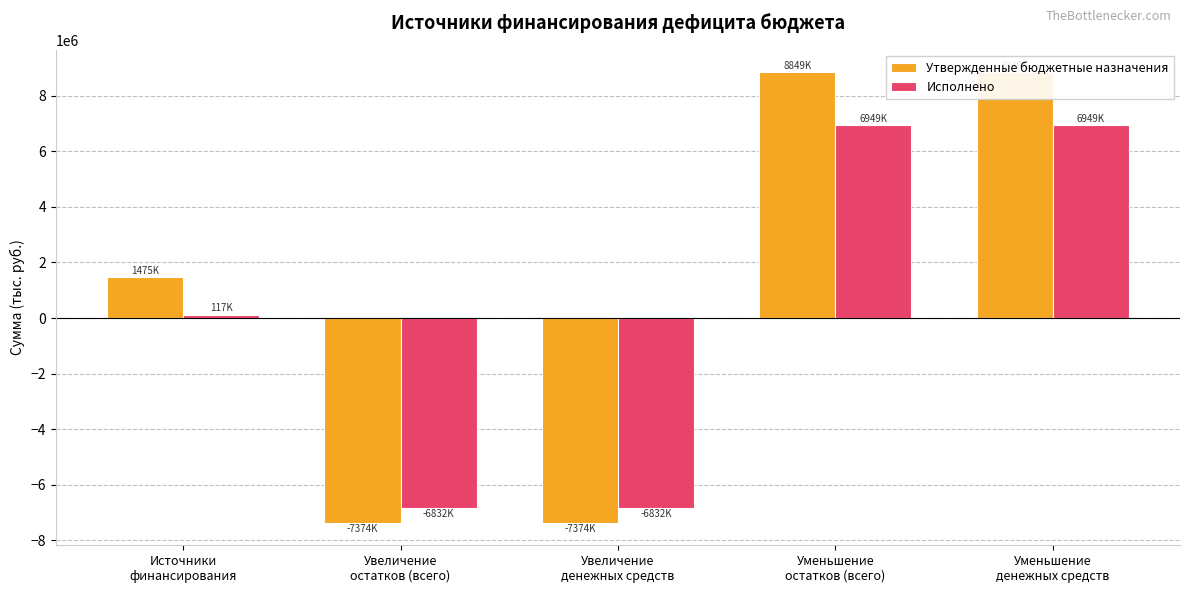

Is the value of Утвержденные бюджетные назначения at Уменьшение
денежных средств greater than the value of Исполнено at Увеличение
остатков (всего)?

Yes